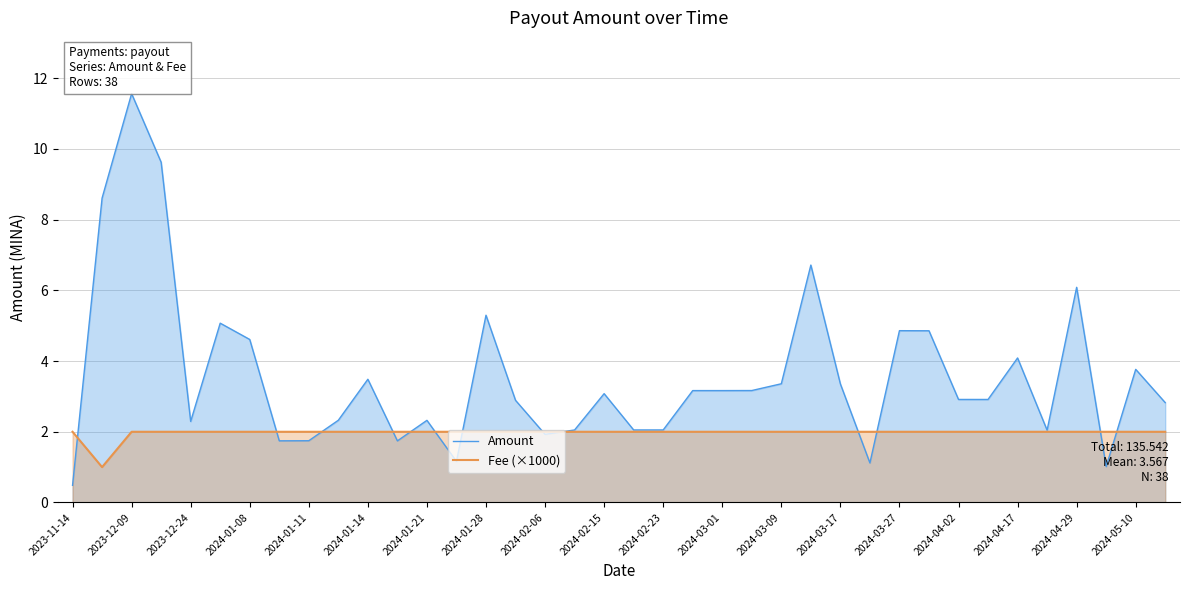

List the series in order of their peak value, lowest first.

Fee (×1000), Amount